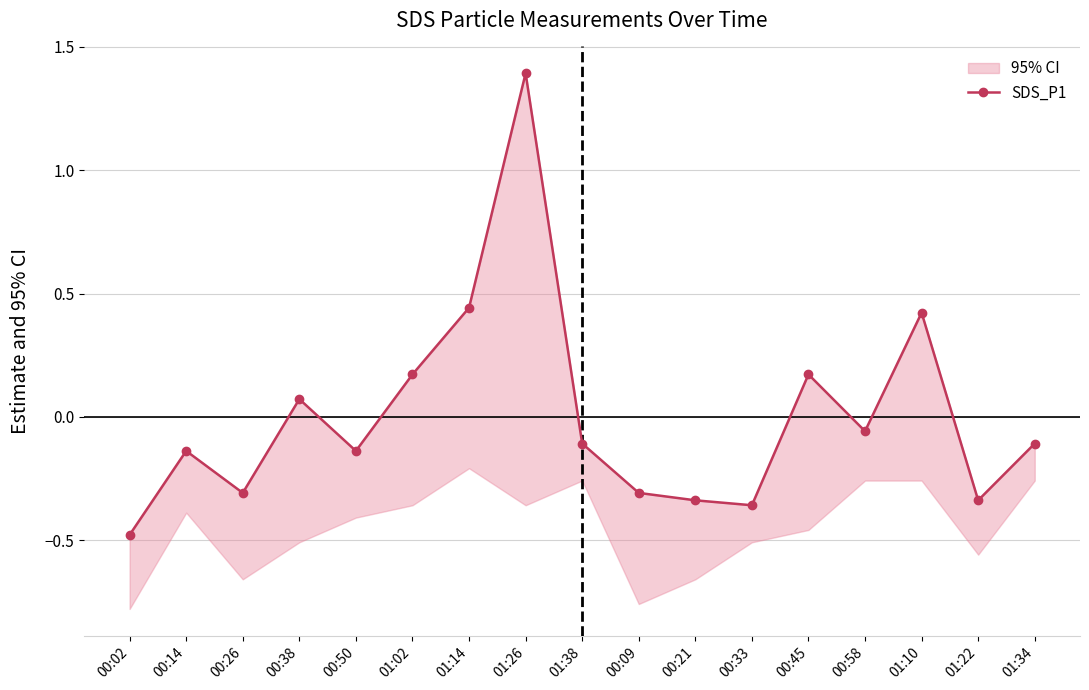

What is the smallest value displayed?

-0.5